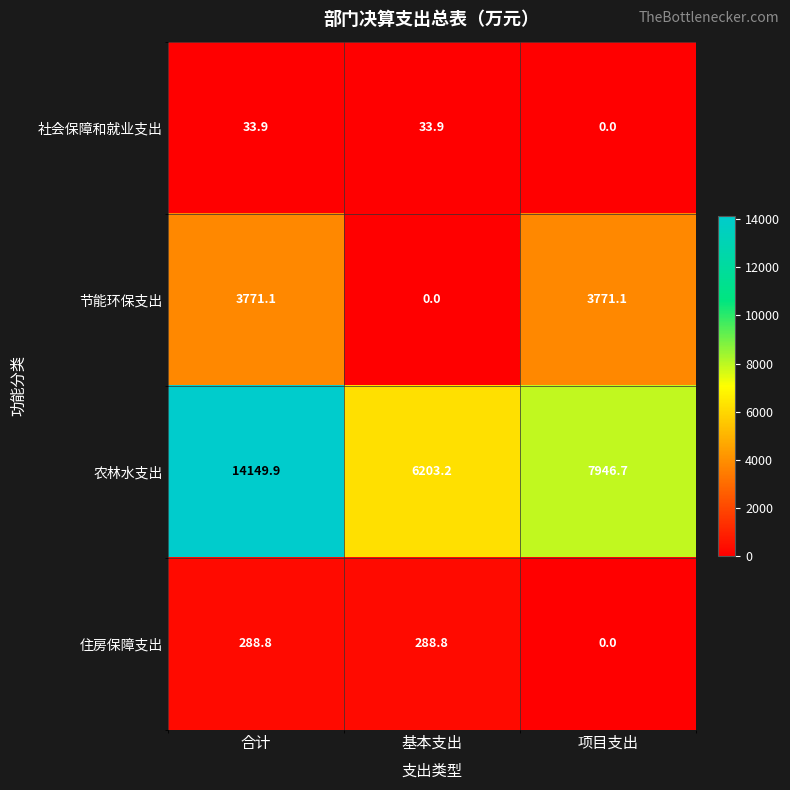

True or false: 农林水支出 has a value of 6203.2 at 基本支出.

True